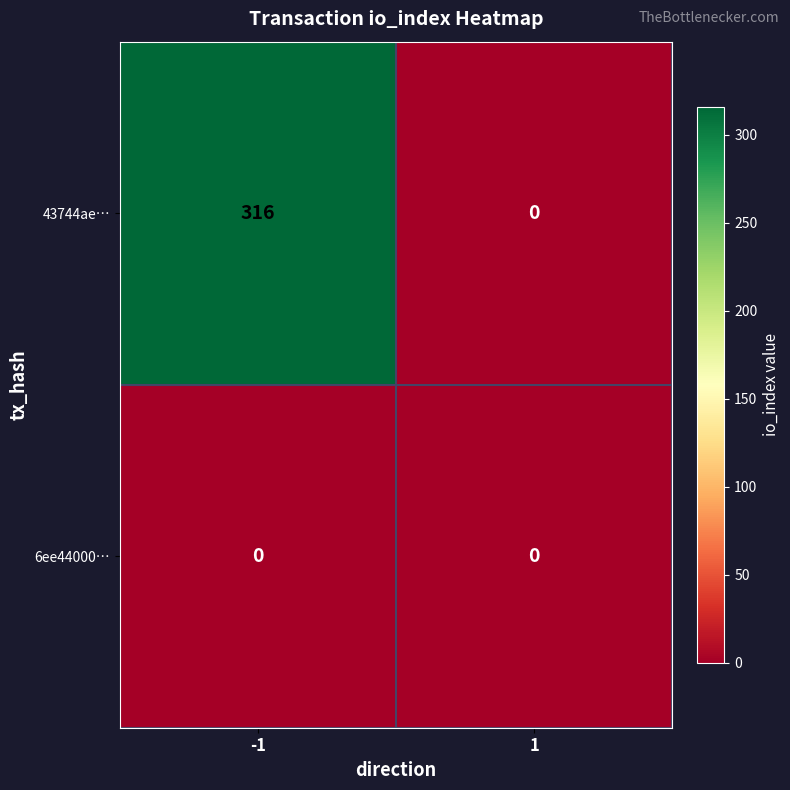

Rank the series by their maximum value, from highest to lowest.

43744ae…, 6ee44000…